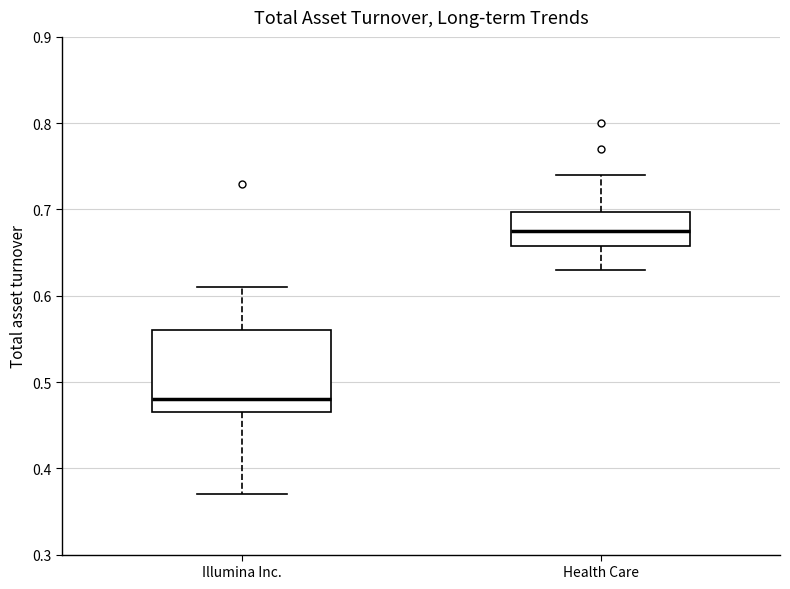

Which box is the tallest, from its lower edge to its upper edge?

Illumina Inc.